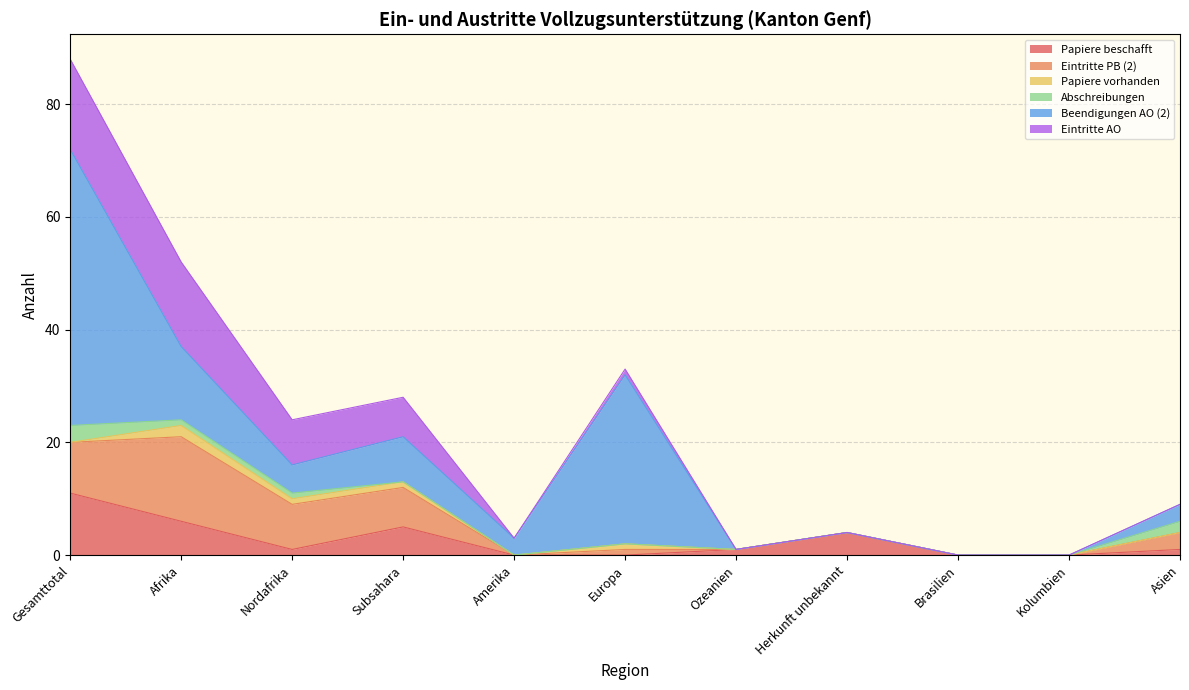

At which label does Eintritte PB (2) reach its peak?

Afrika